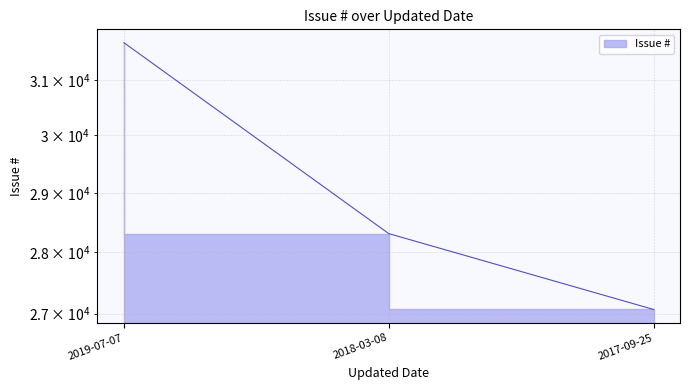

List the labels in order of value, smallest first.

2017-09-25, 2018-03-08, 2019-07-07